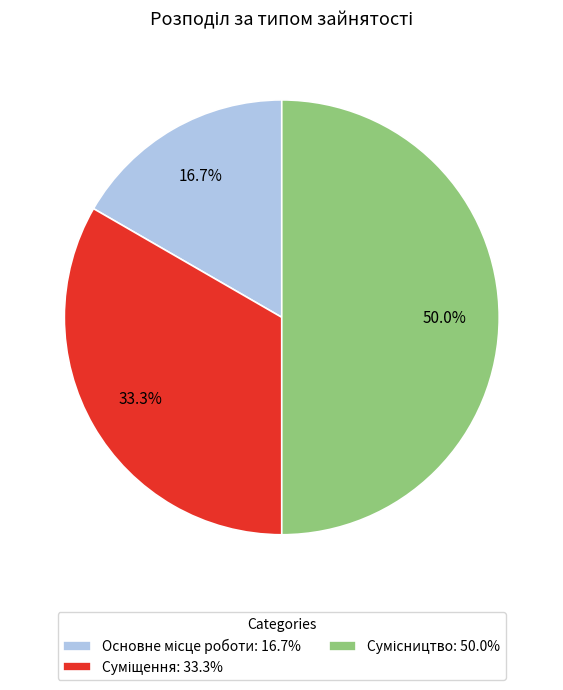

How many slices are in this pie chart?

3